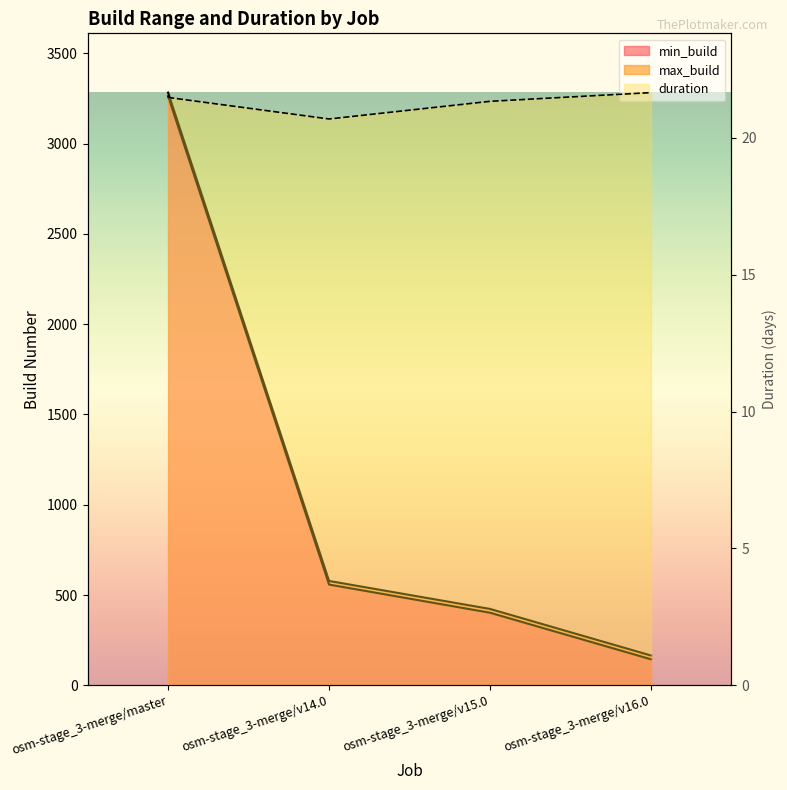

What is the sum of all max_build values?

4449.0